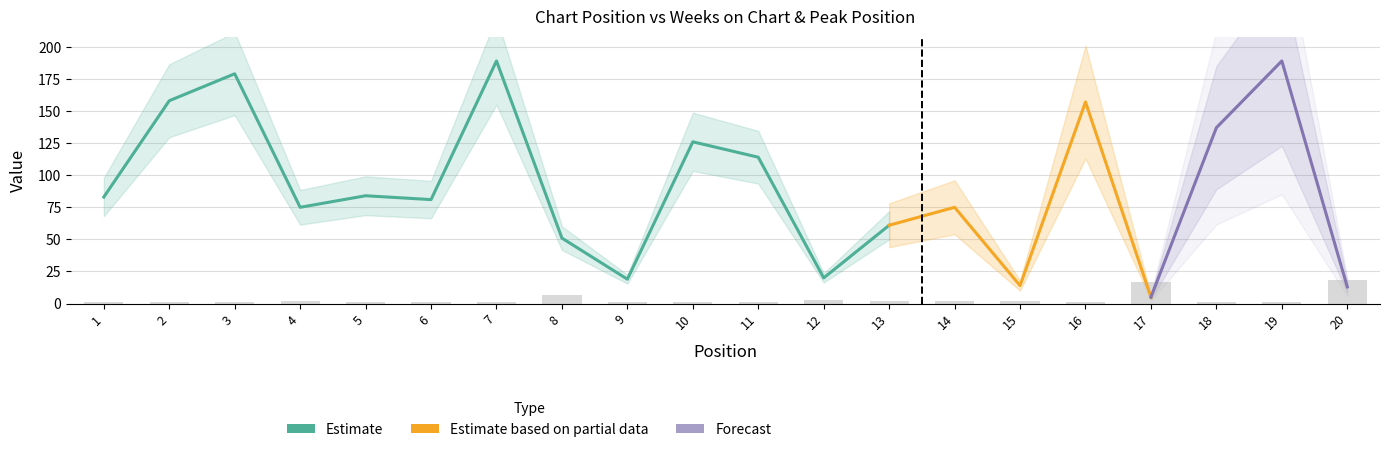

Which label corresponds to the smallest value in the chart?

1